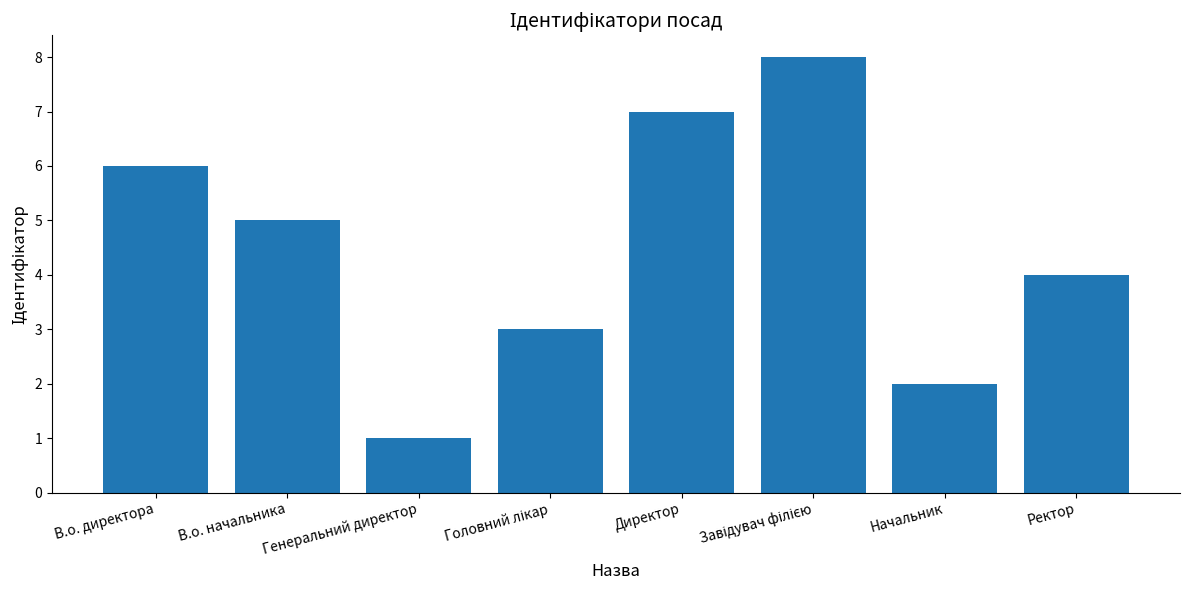

What is the smallest value displayed?

1